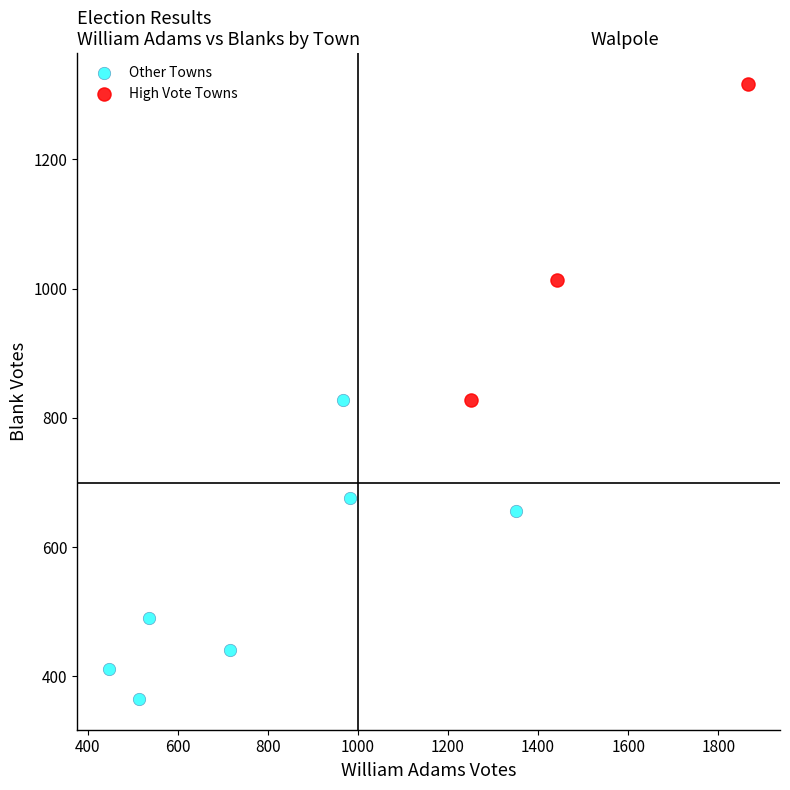

Which series contains the lowest Y value?

Other Towns